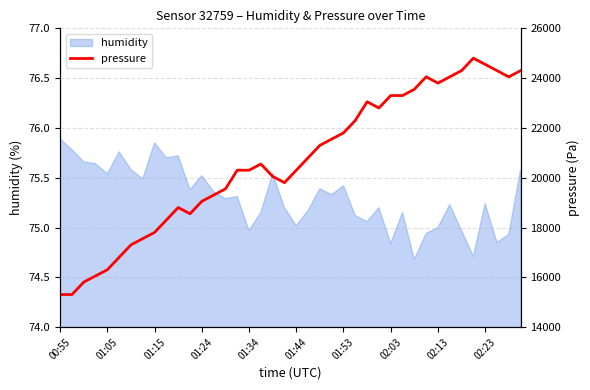

Is it true that humidity equals 43.7 at 01:53?

False